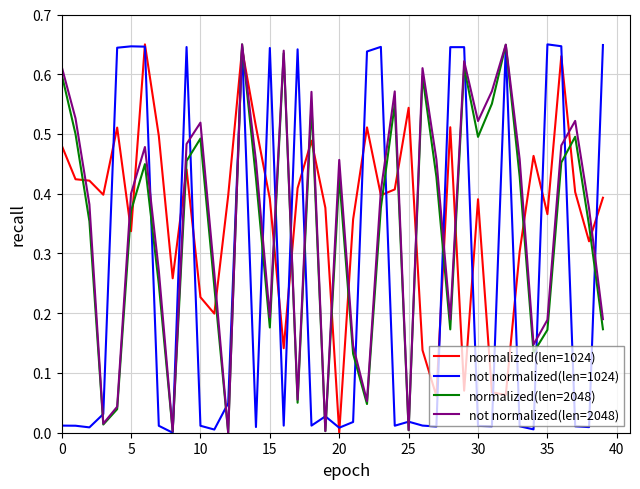

After their last crossing, which series has the higher values: normalized(len=1024) or not normalized(len=2048)?

normalized(len=1024)